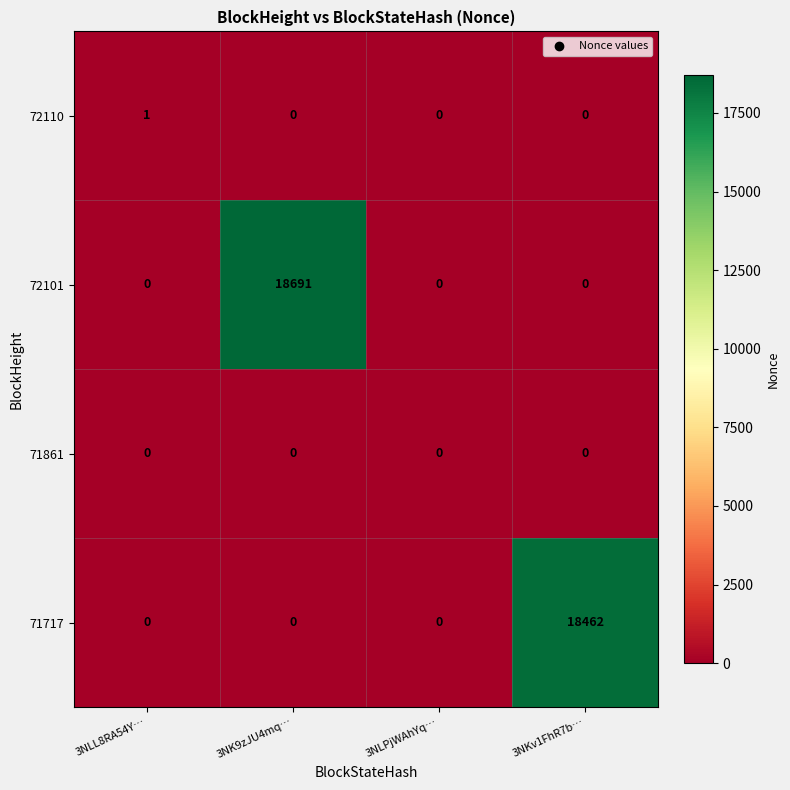

What is the greatest value displayed?

18691